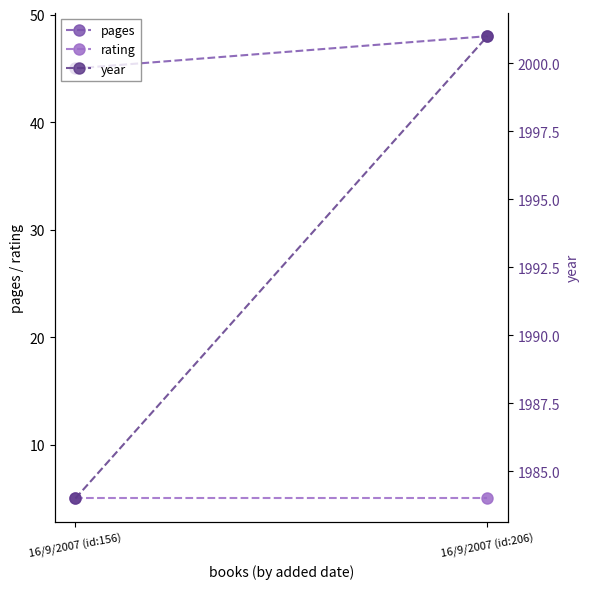

What is the value of the year point at the 1st from the left?

1984